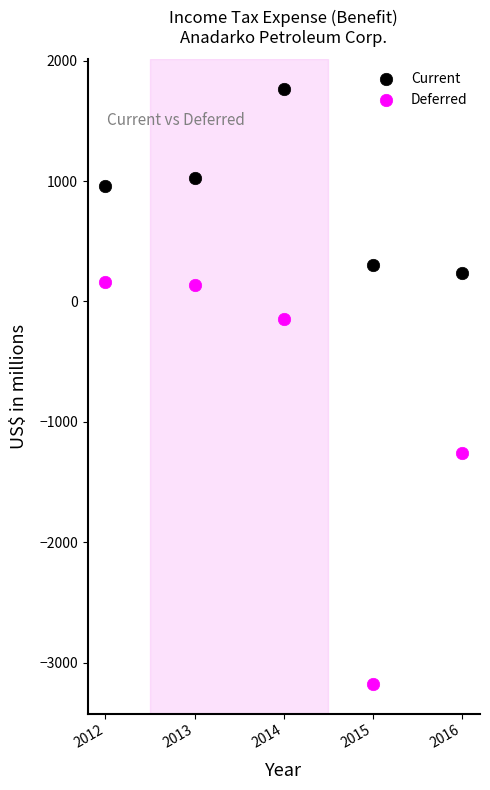

In the Deferred series, what Y value is closest to -1509?

-1258